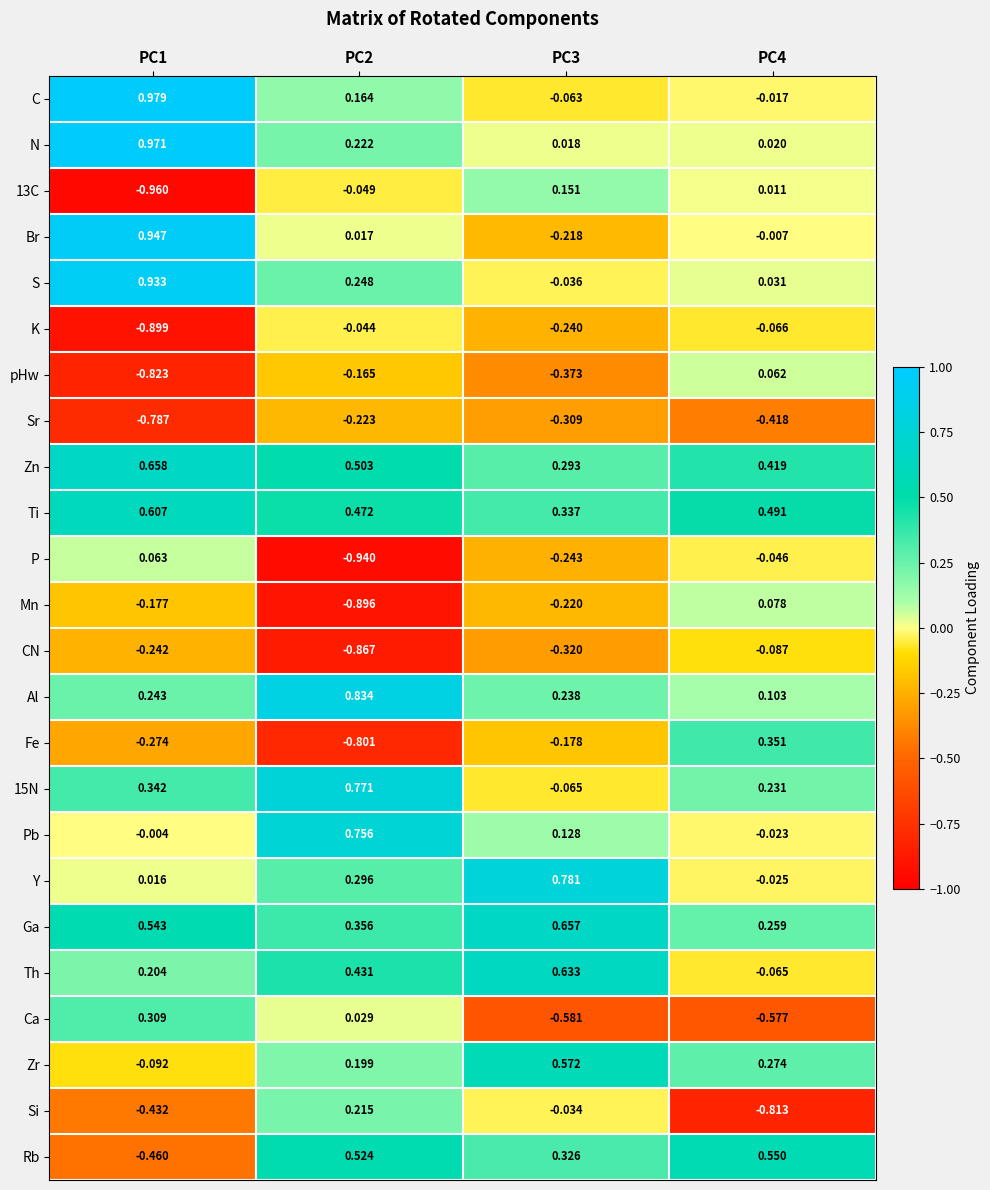

Which series has the largest range (max minus min)?

Br